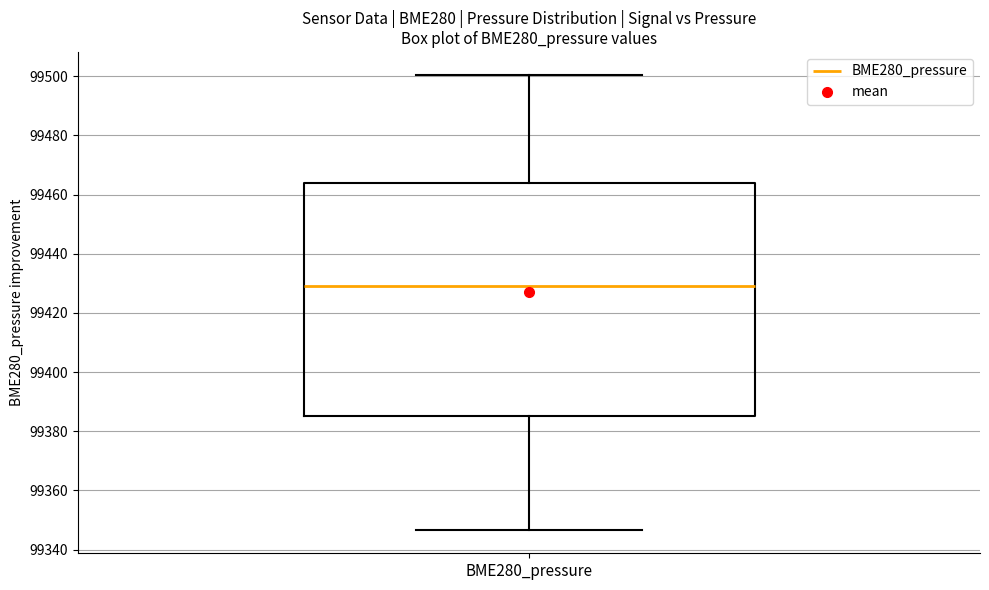

Read this box plot against the y-axis: the position of the median line, the range covered by the box, and the ends of both whiskers. The values are not printed on the chart, so give them approximately, as read against the axis.

median 99430, box 99386 to 99464, whiskers 99346 to 99500